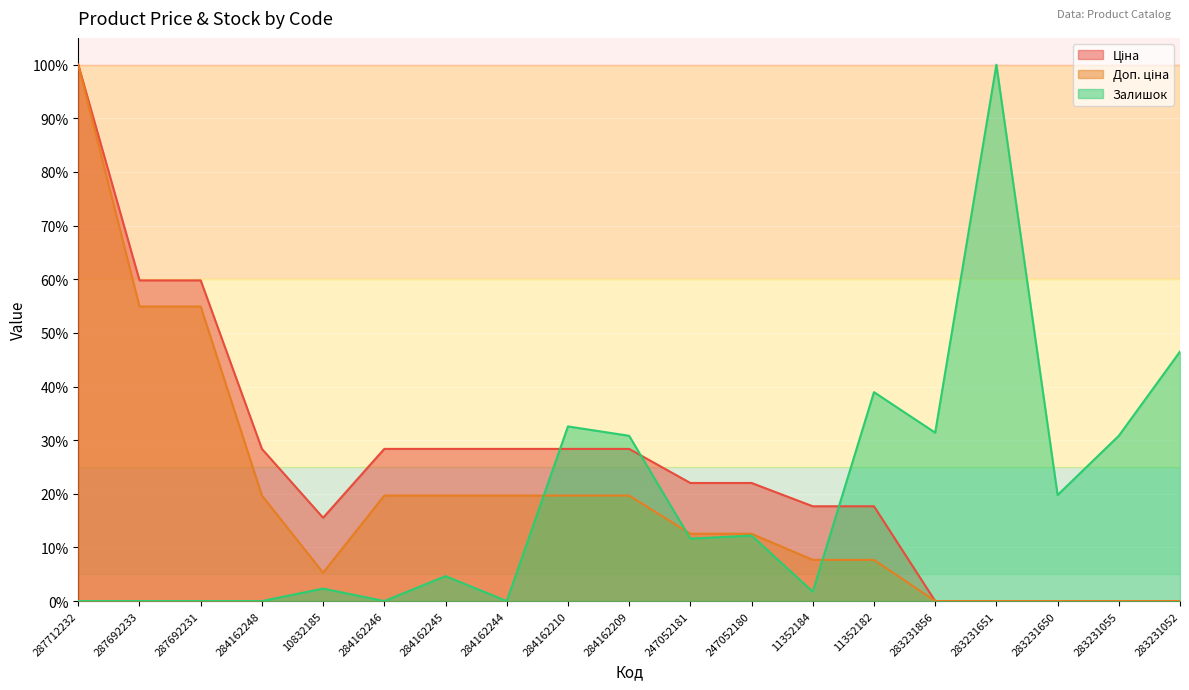

Reading left to right, what are all the values shown in this chart?

Ціна: 287712232=100.0	287692233=59.8	287692231=59.8	284162248=28.4	10832185=15.5	284162246=28.4	284162245=28.4	284162244=28.4	284162210=28.4	284162209=28.4	247052181=22.0	247052180=22.0	11352184=17.7	11352182=17.7	283231856=0.0	283231651=0.0	283231650=0.0	283231055=0.0	283231052=0.0
Доп. ціна: 287712232=100.0	287692233=54.9	287692231=54.9	284162248=19.7	10832185=5.3	284162246=19.7	284162245=19.7	284162244=19.7	284162210=19.7	284162209=19.7	247052181=12.5	247052180=12.5	11352184=7.7	11352182=7.7	283231856=0.0	283231651=0.0	283231650=0.0	283231055=0.0	283231052=0.0
Залишок: 287712232=0.0	287692233=0.0	287692231=0.0	284162248=0.0	10832185=2.3	284162246=0.0	284162245=4.7	284162244=0.0	284162210=32.6	284162209=30.8	247052181=11.6	247052180=12.2	11352184=1.7	11352182=39.0	283231856=31.4	283231651=100.0	283231650=19.8	283231055=30.8	283231052=46.5